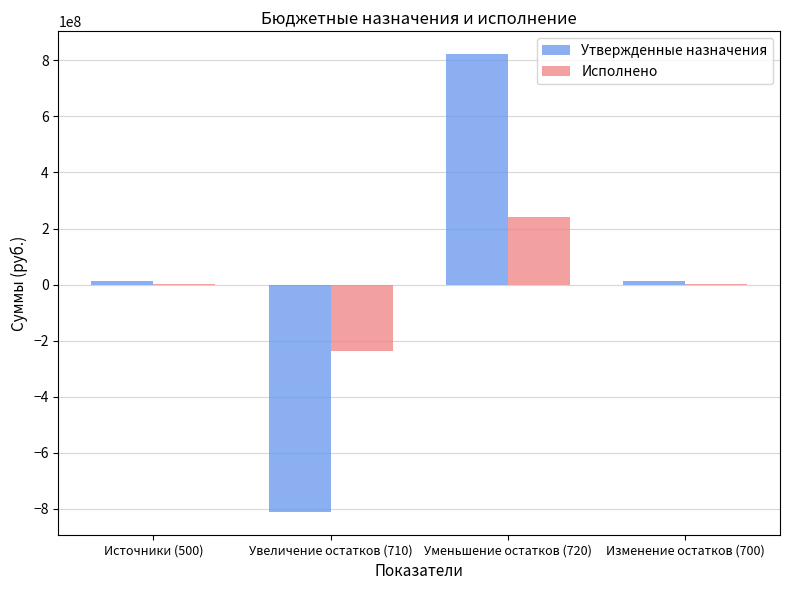

How many data points in Утвержденные назначения are above 11035373?

3